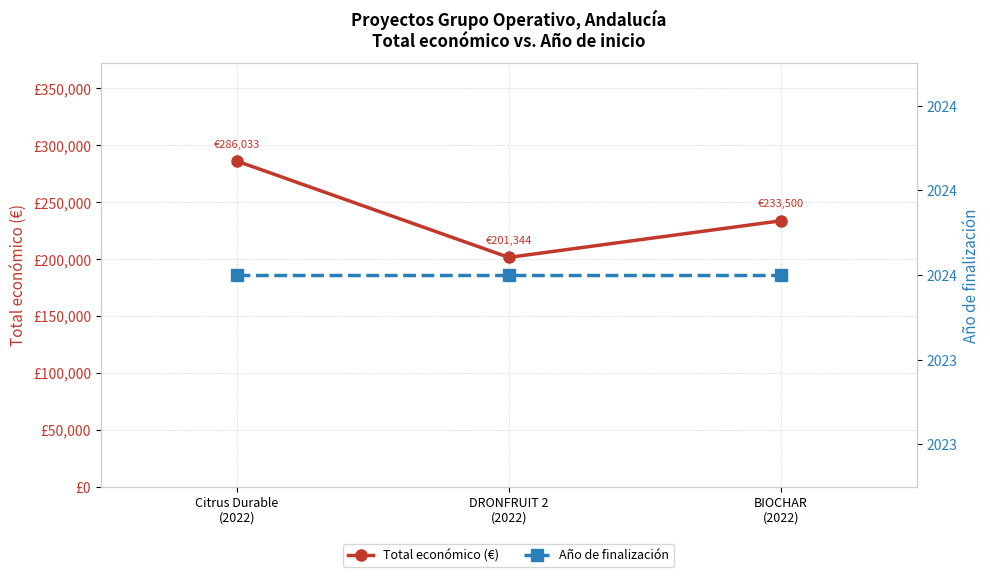

Which has a higher value, BIOCHAR
(2022) or DRONFRUIT 2
(2022)?

BIOCHAR
(2022)